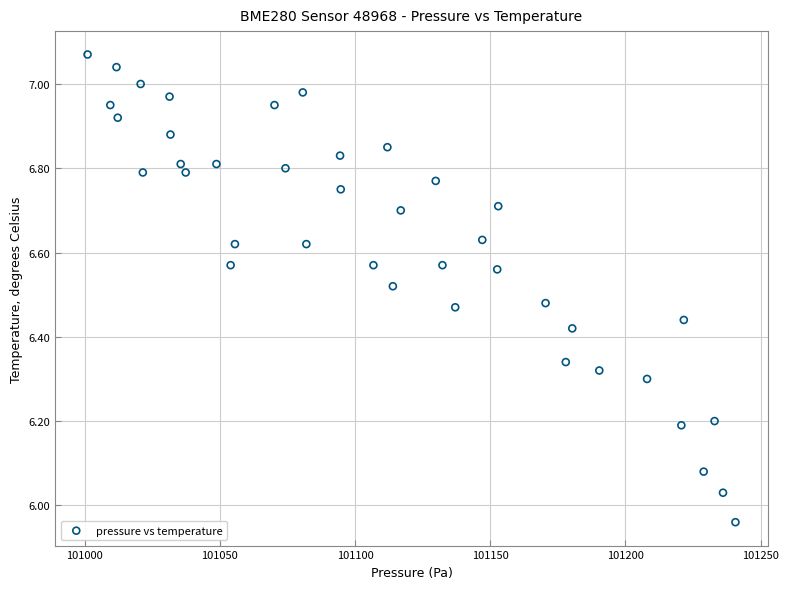

What is the range of X values (max minus min)?

239.6